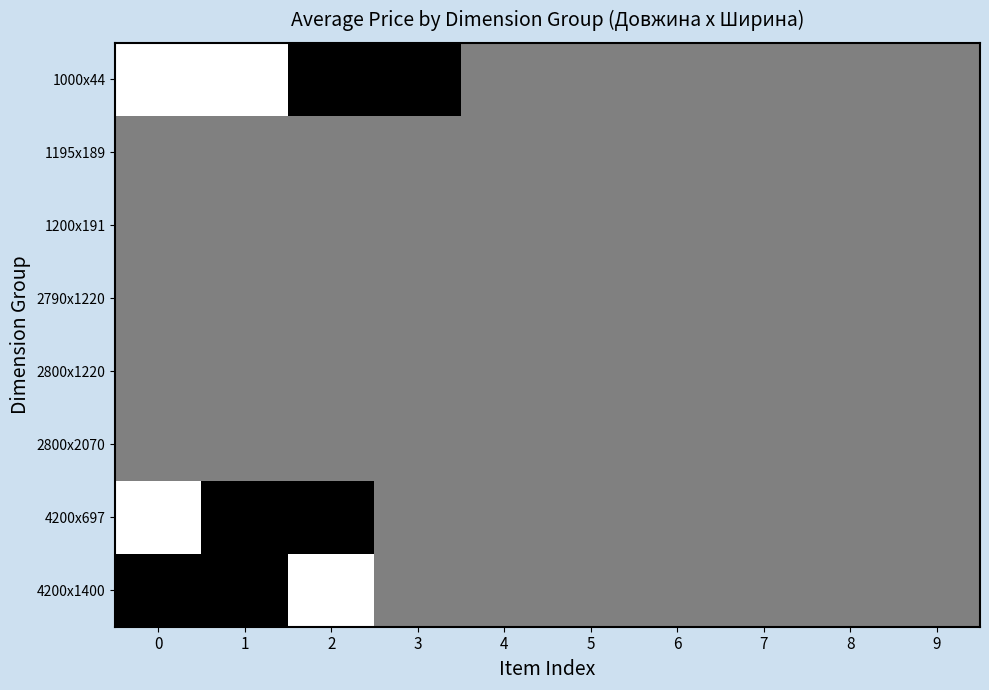

What is the total value across all series at 6?

4.0